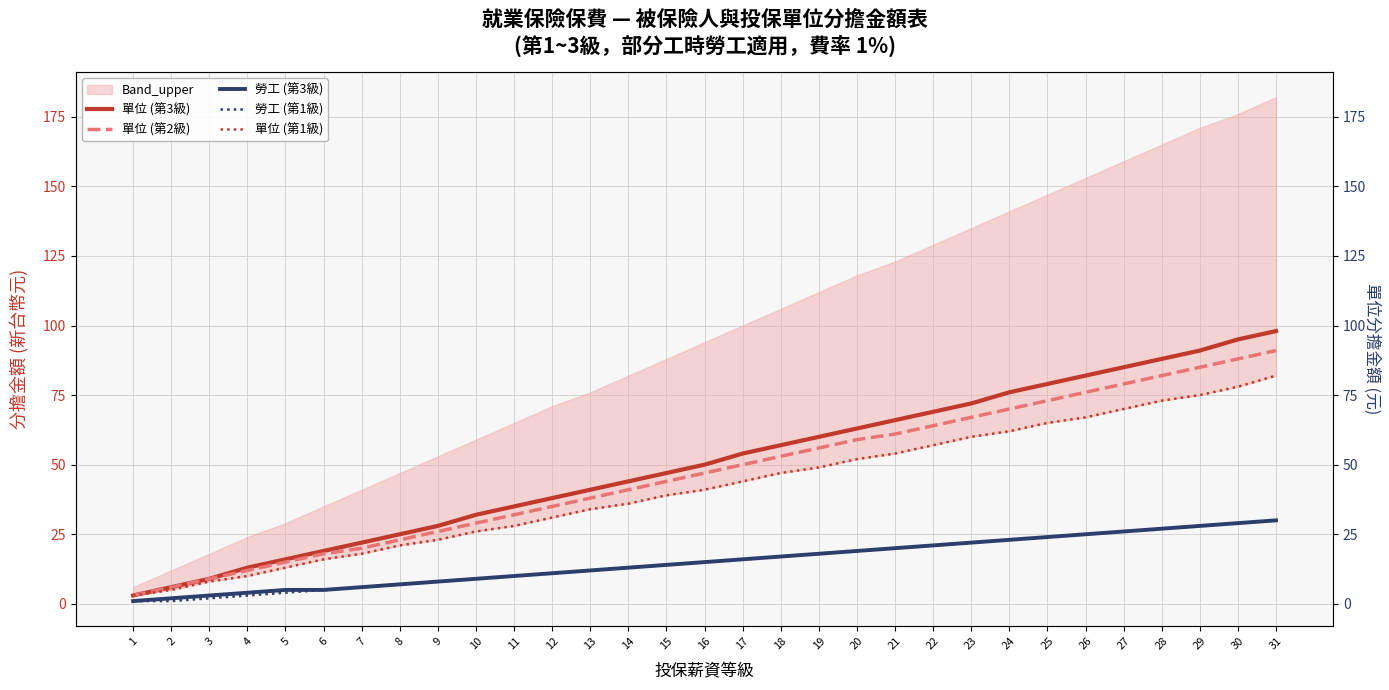

What is the sum of all 單位 (第3級) values?

1563